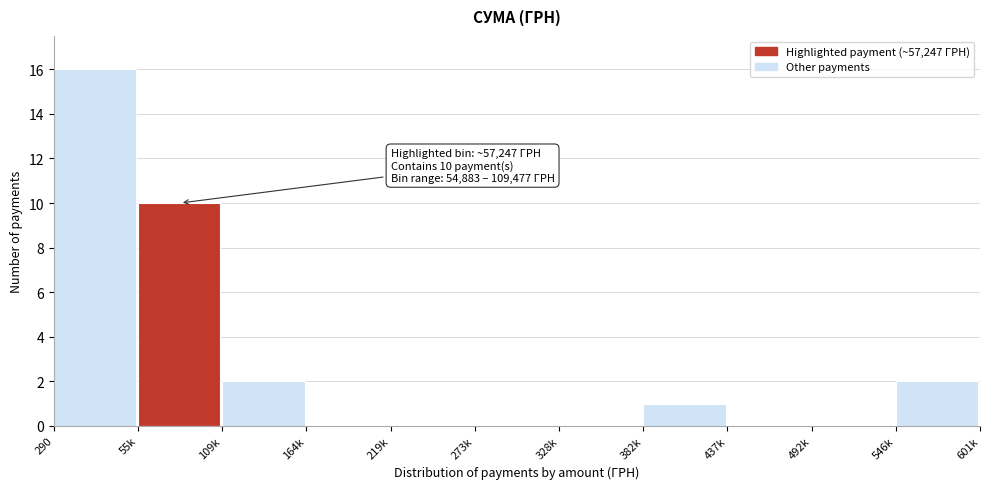

Reading left to right, what are all the values shown in this chart?

290=16	55k=10	109k=2	164k=0	219k=0	273k=0	328k=0	382k=1	437k=0	492k=0	546k=2